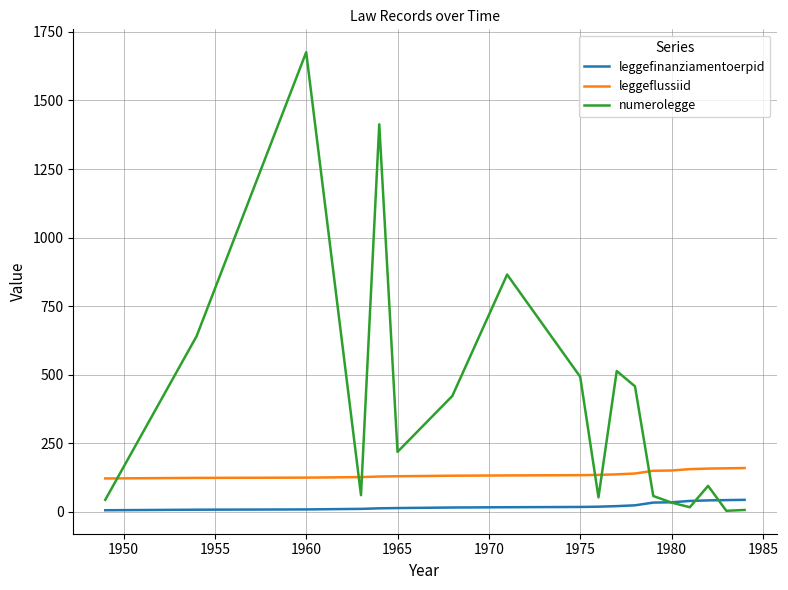

List the series in order of their peak value, lowest first.

leggefinanziamentoerpid, leggeflussiid, numerolegge